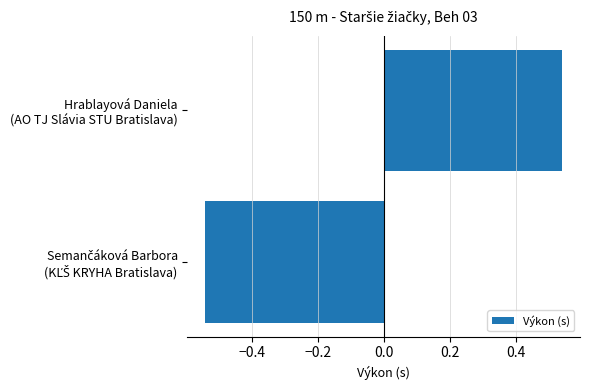

What is the difference between the maximum and minimum values?

1.1